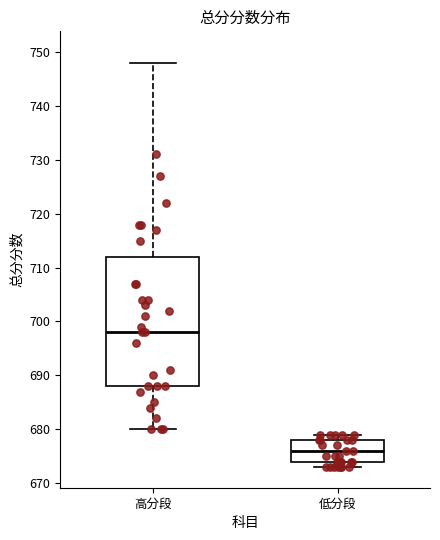

Which box is the tallest, from its lower edge to its upper edge?

高分段